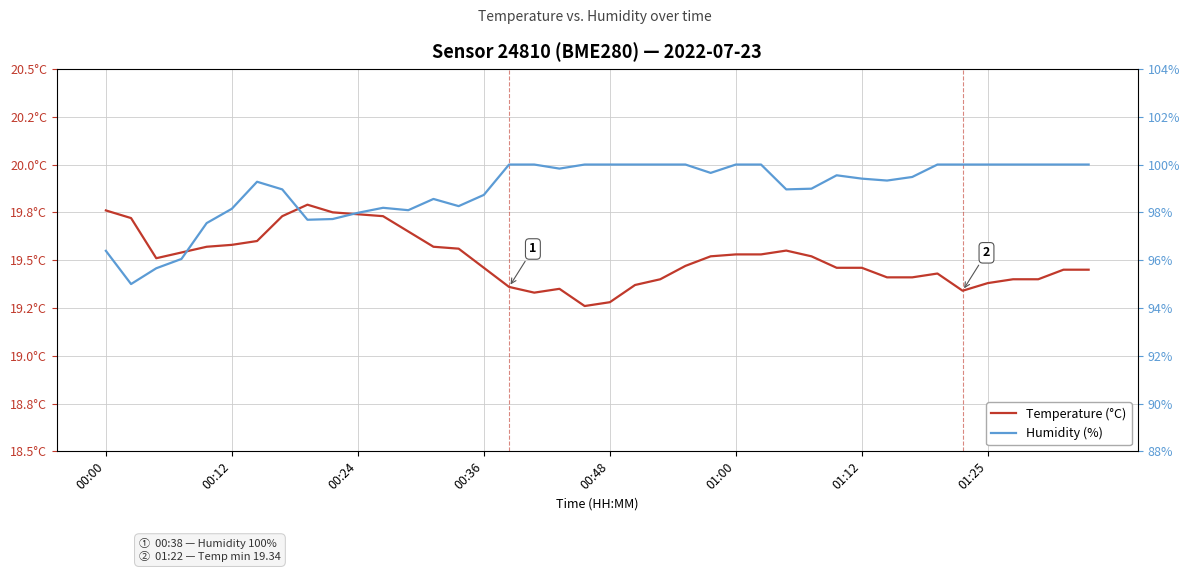

Rank the series at 9 from lowest to highest value.

Temperature (°C), Humidity (%)